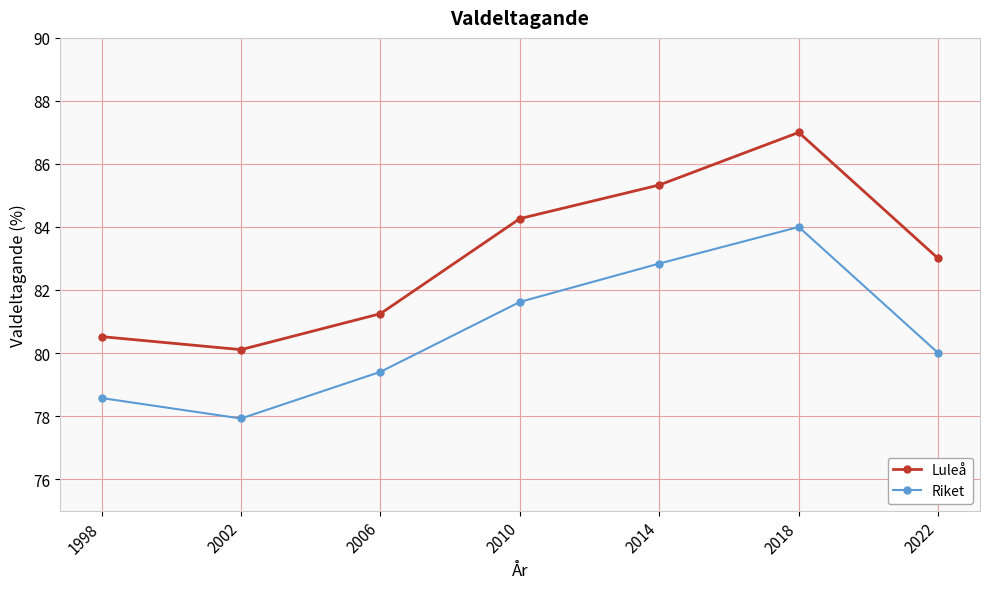

Which series has the largest range (max minus min)?

Luleå